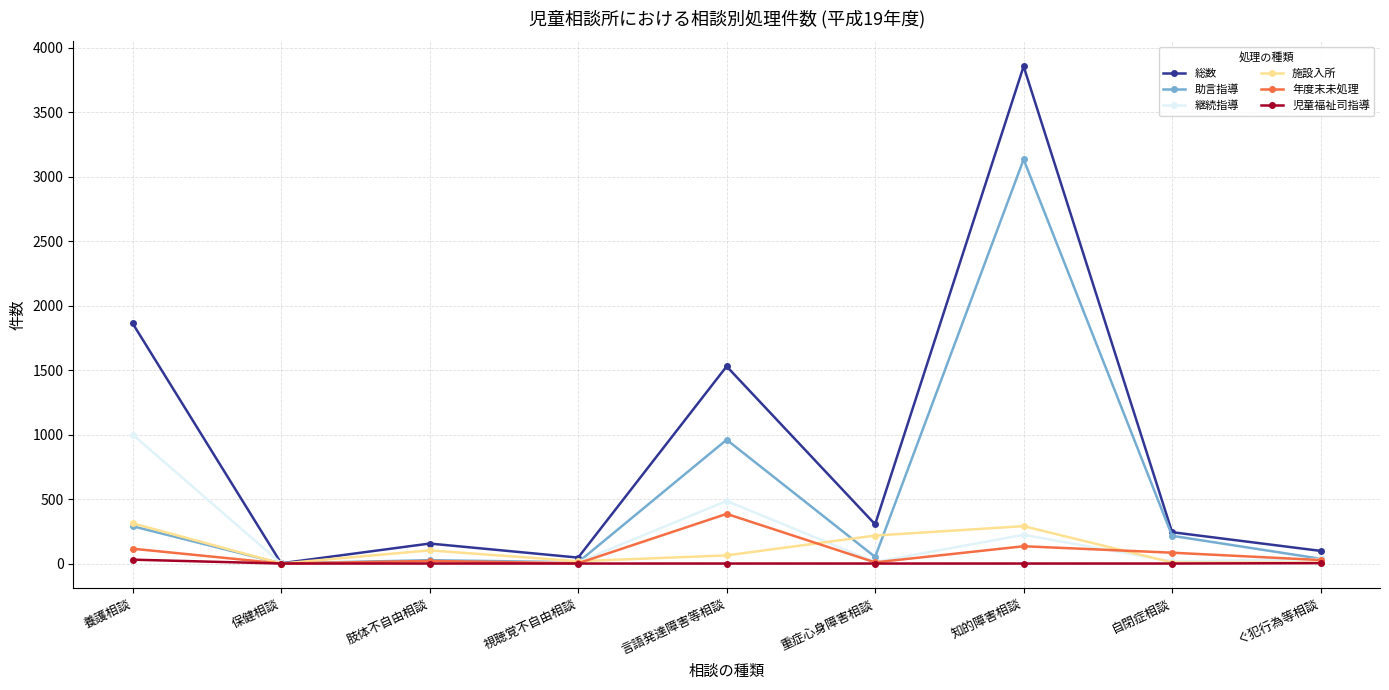

How many interior local peaks does the 施設入所 series have?

2